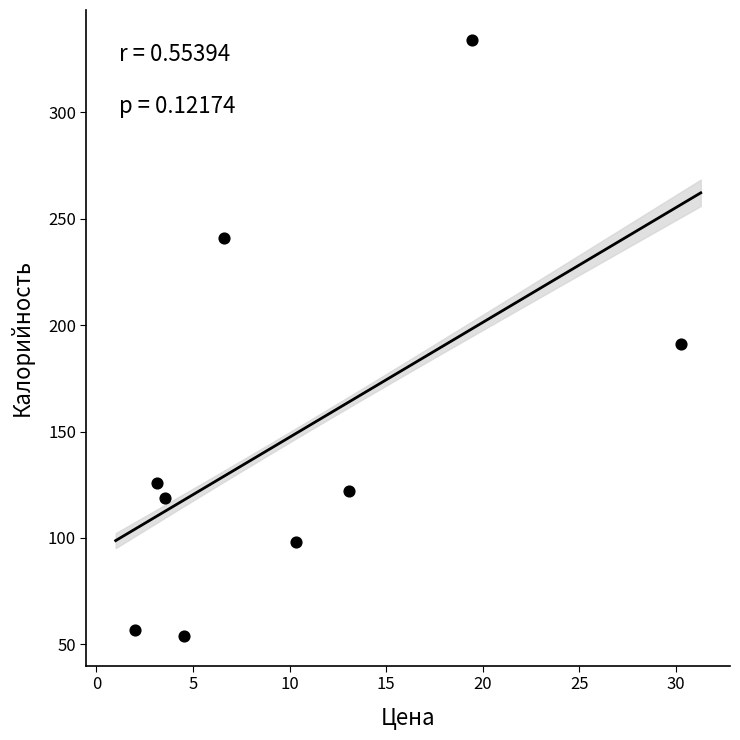

What is the average Y value?

149